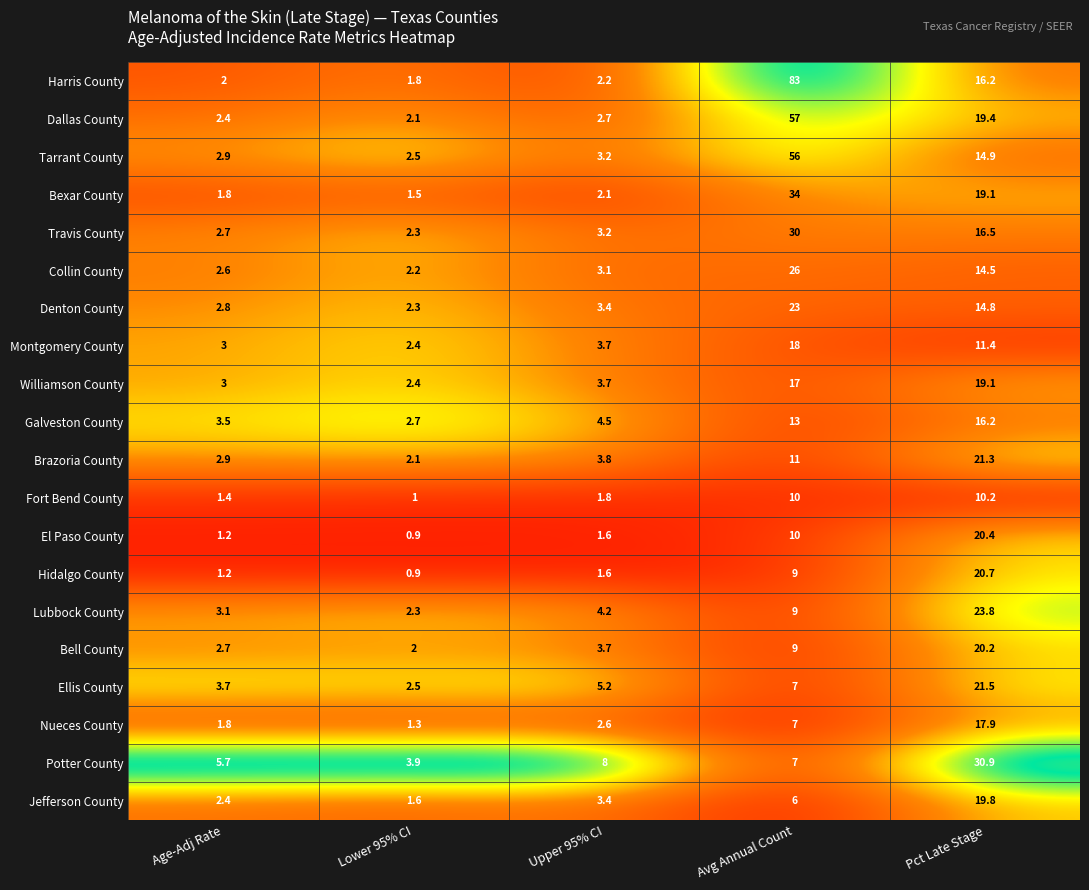

Rank the categories by Fort Bend County value from lowest to highest.

Lower 95% CI, Age-Adj Rate, Upper 95% CI, Avg Annual Count, Pct Late Stage